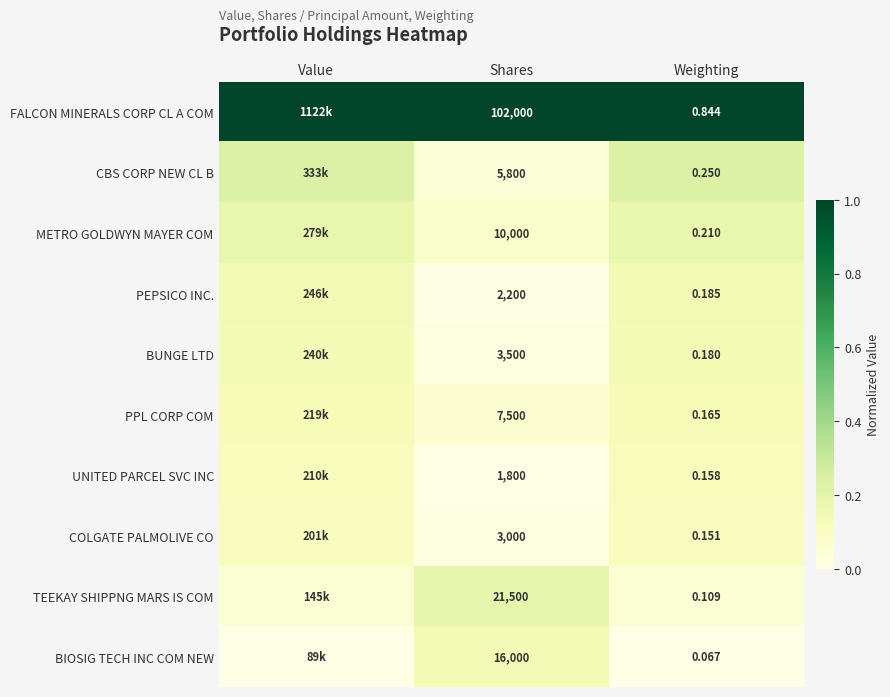

Is the value of COLGATE PALMOLIVE CO at Shares greater than the value of TEEKAY SHIPPNG MARS IS COM at Weighting?

Yes